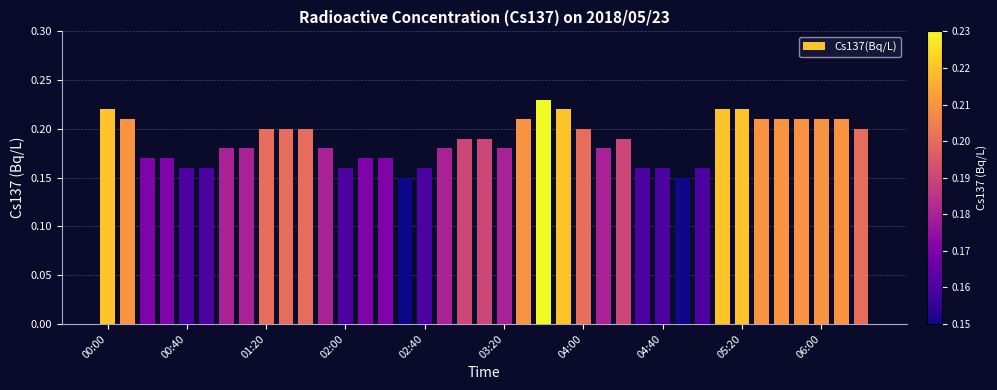

How many values are between 0 and 1?

39